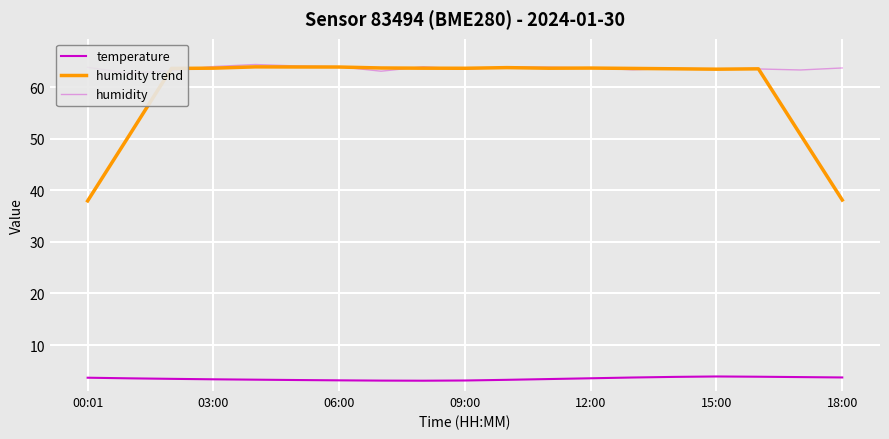

How many times do humidity trend and humidity cross each other?

10